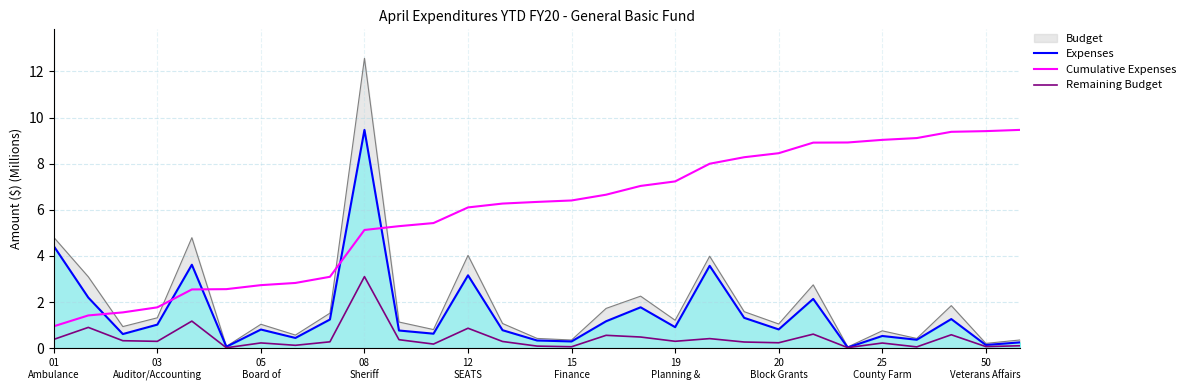

The value of Cumulative Expenses at 19 is 8.0. True or false?

True